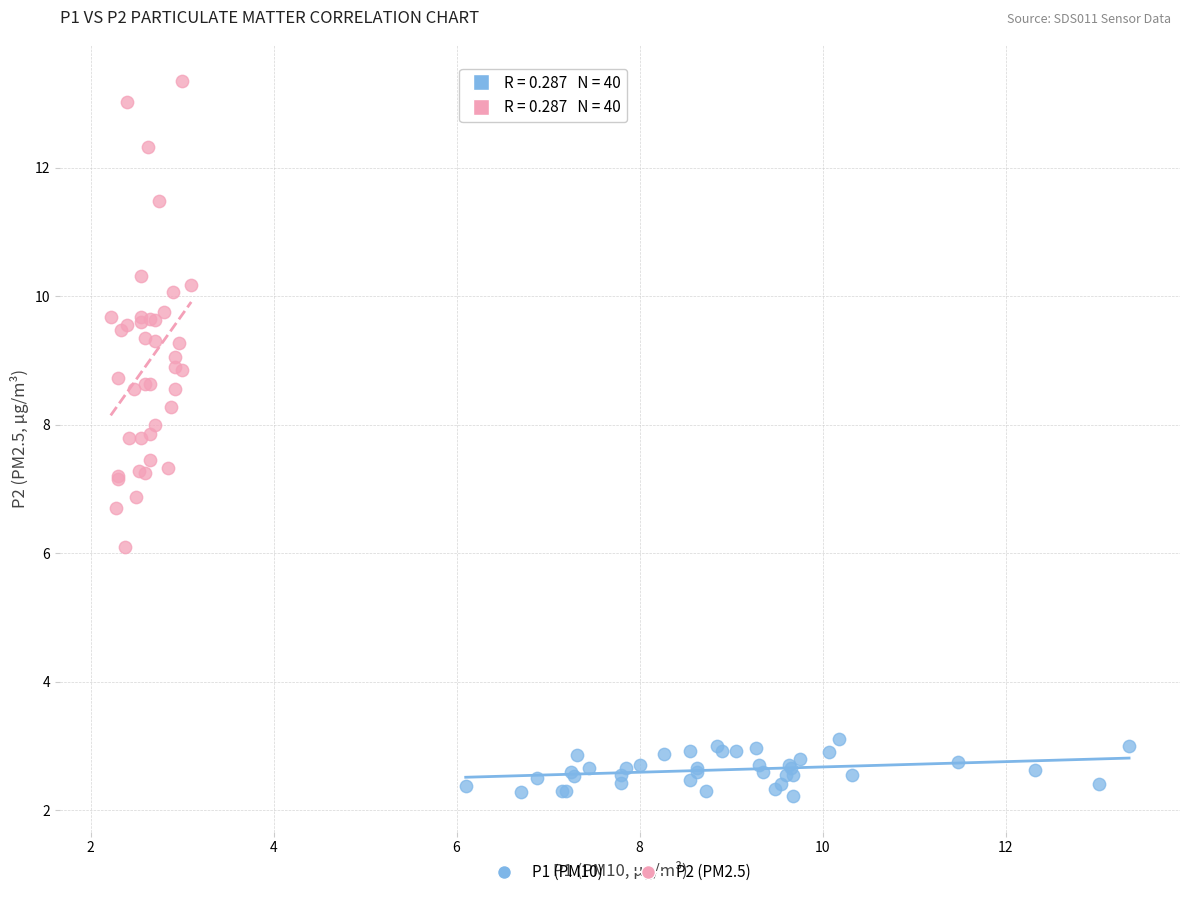

Which series reaches the minimum Y coordinate?

P1 (PM10)